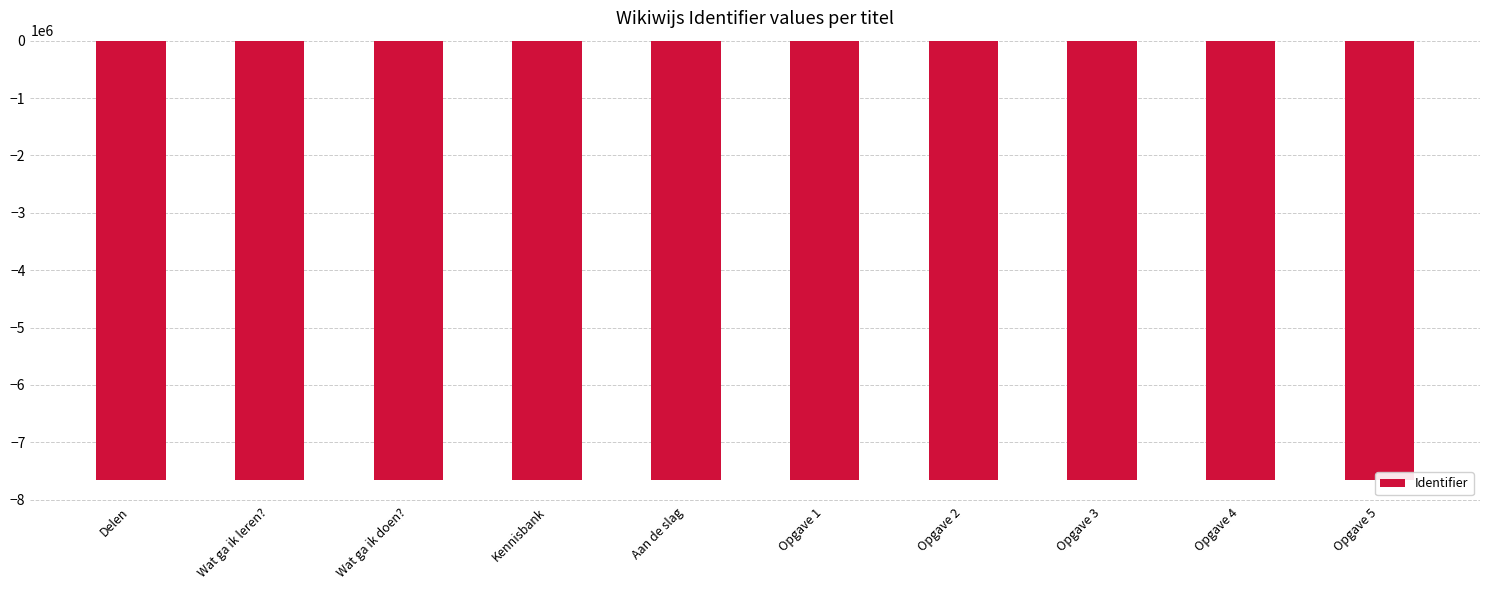

Are the bars horizontal?

No